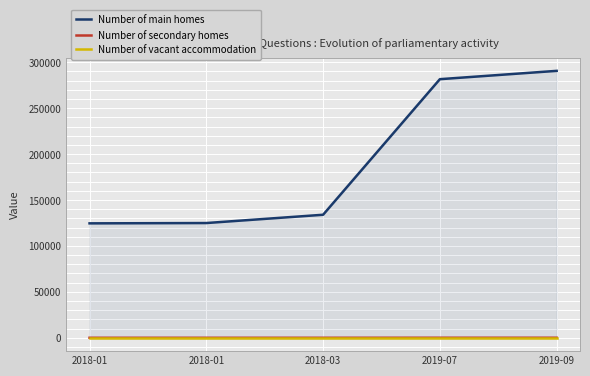

True or false: Number of secondary homes and Number of vacant accommodation intersect in this chart.

False